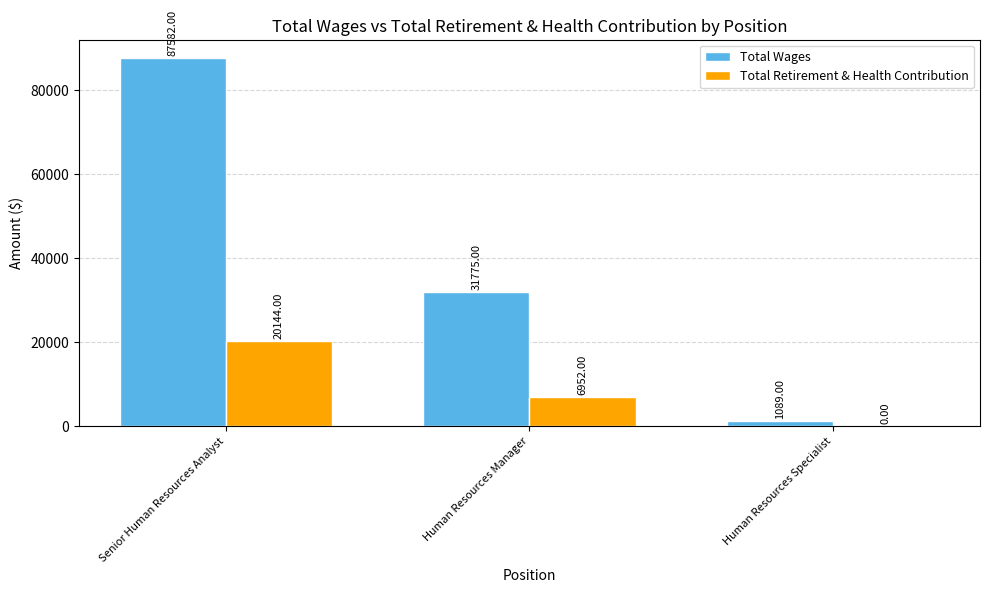

What are all the series names shown in the legend?

Total Wages, Total Retirement & Health Contribution